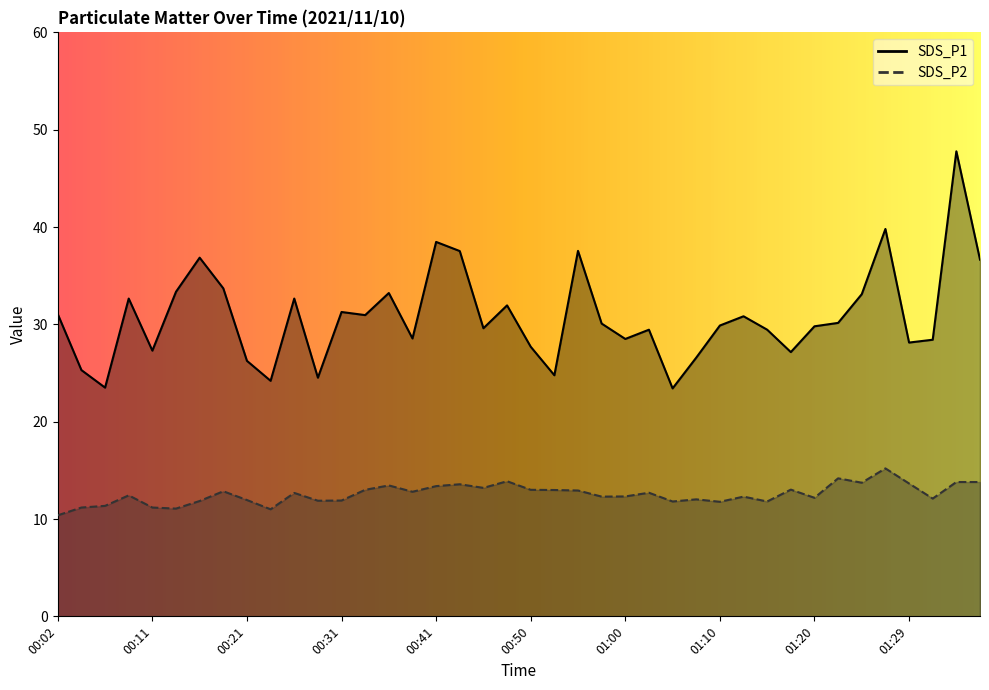

What is the label of the 9th point from the right?

01:17